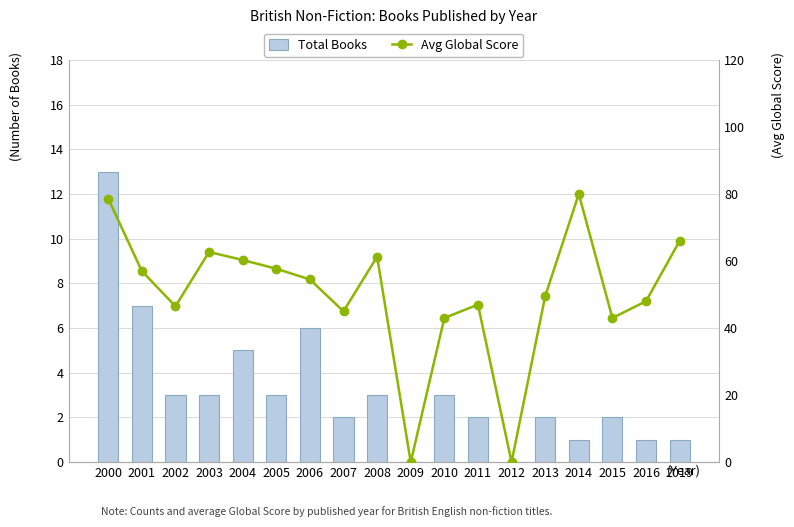

What is the value of the Avg Global Score bar at the 4th from the left?

62.7